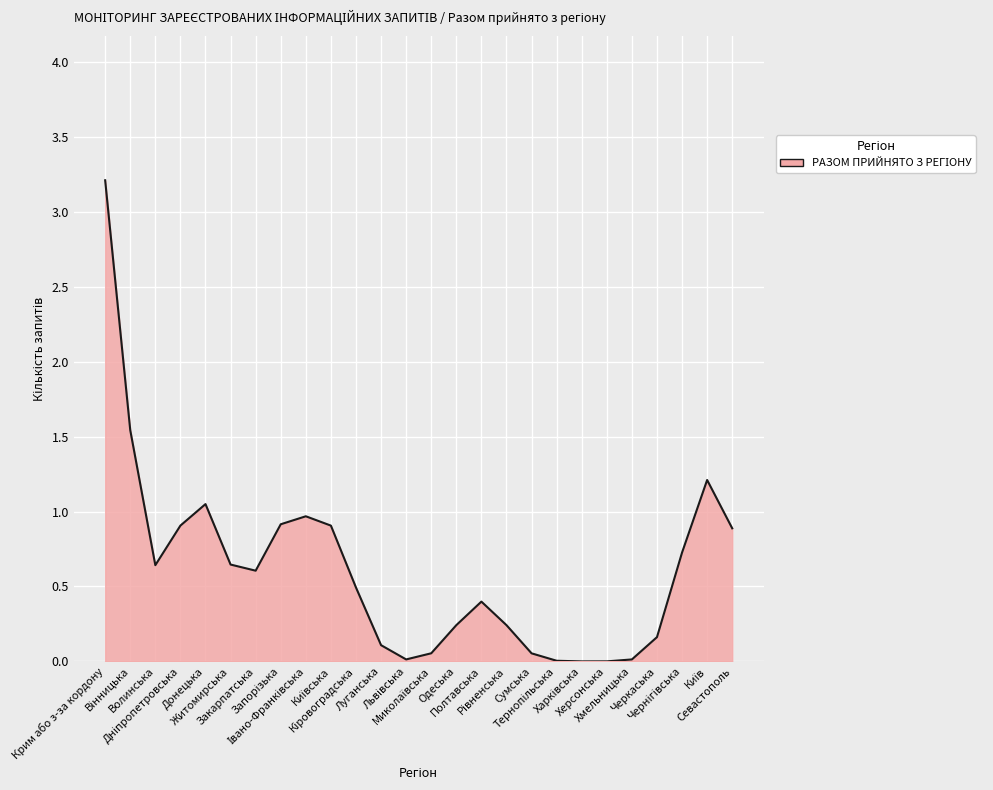

How many categories are shown in the chart?

26